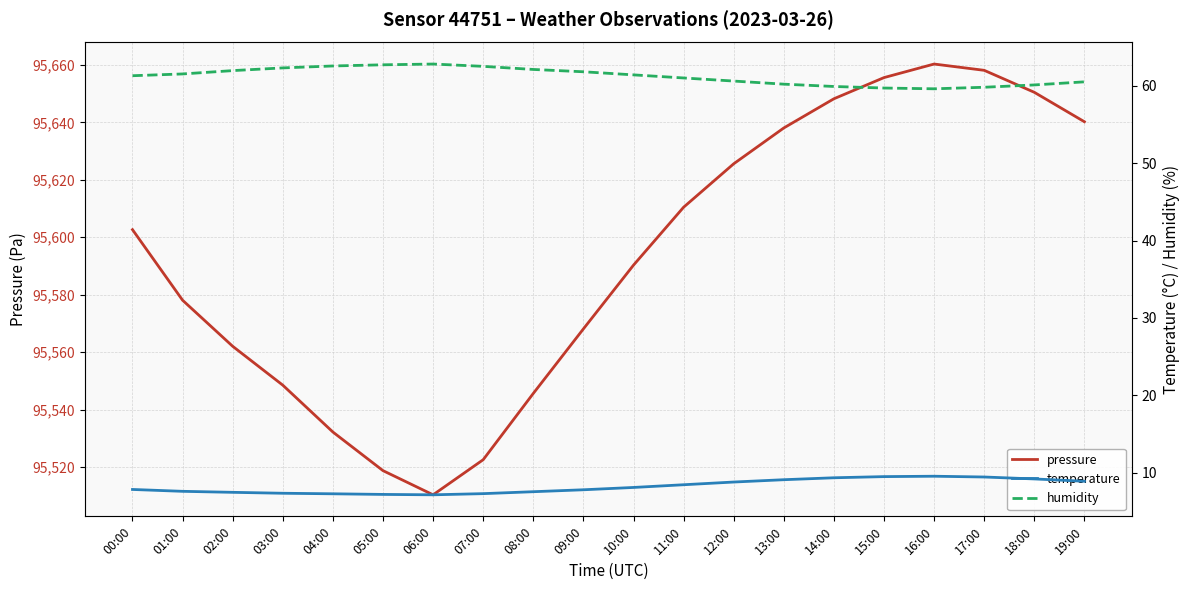

What is the average value of the temperature series?

8.2